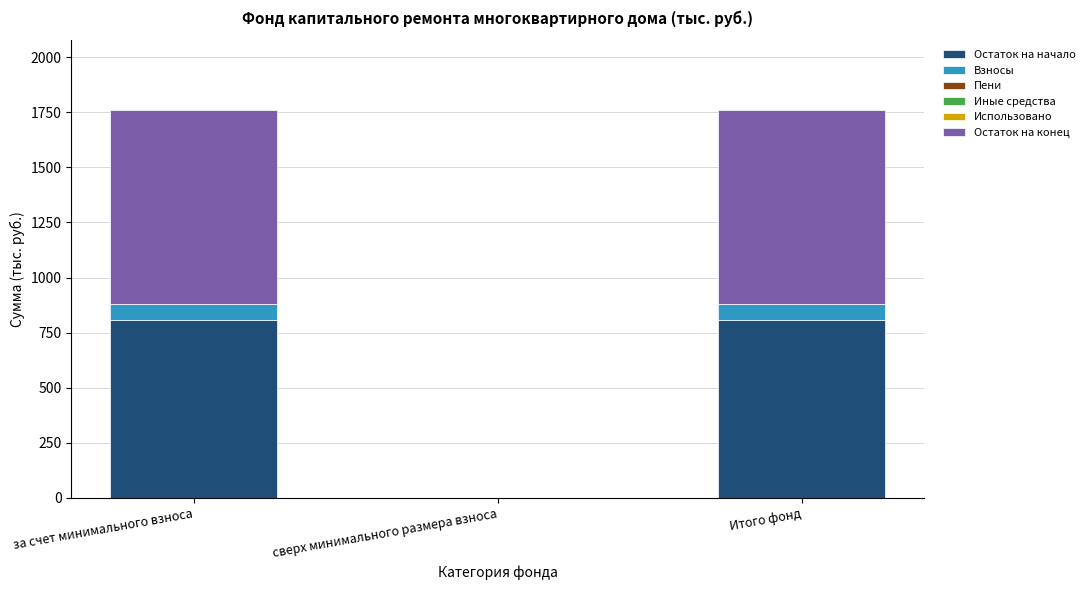

True or false: Остаток на начало has a value of 1190.9 at Итого фонд.

False